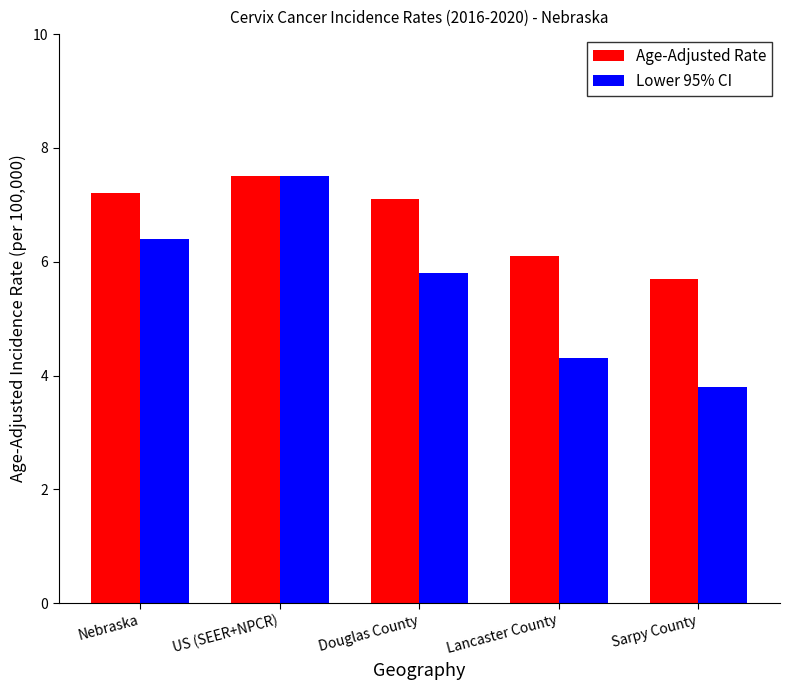

Which series has the widest spread of values?

Lower 95% CI